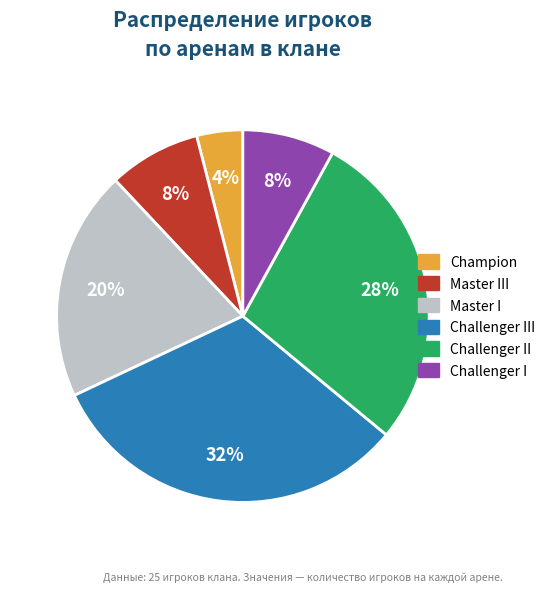

To the nearest percent, what is the difference between the Challenger III and Master III slice percentages?

24%